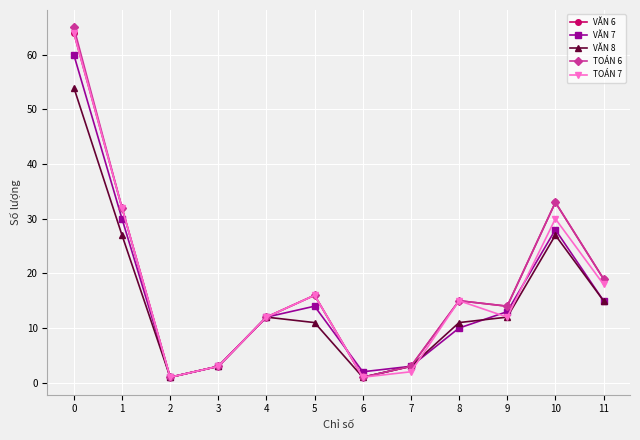

Is the value of VĂN 8 at 0 greater than the value of VĂN 6 at 0?

No